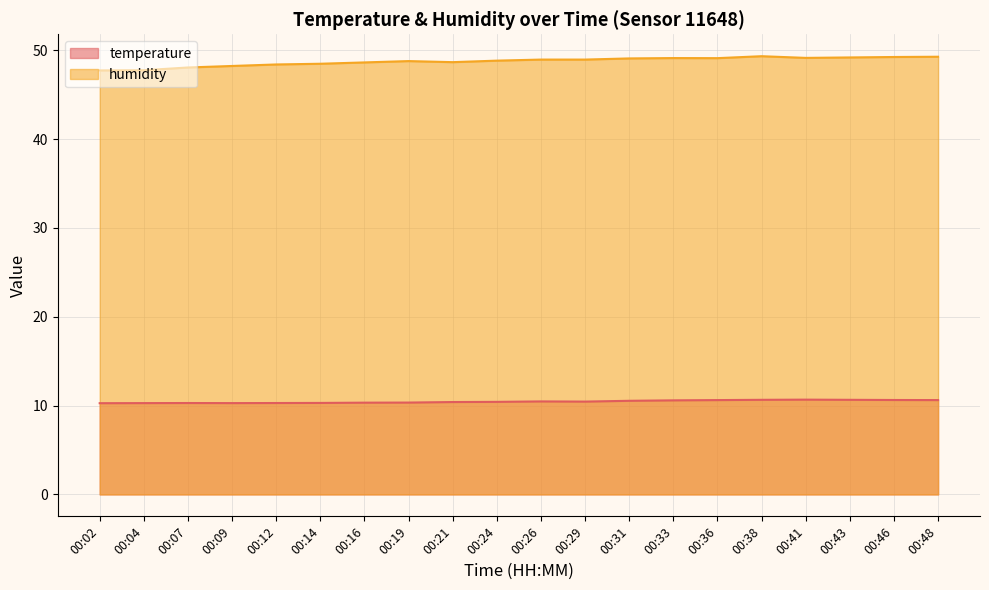

Is the value of humidity at 00:41 greater than the value of temperature at 00:36?

Yes